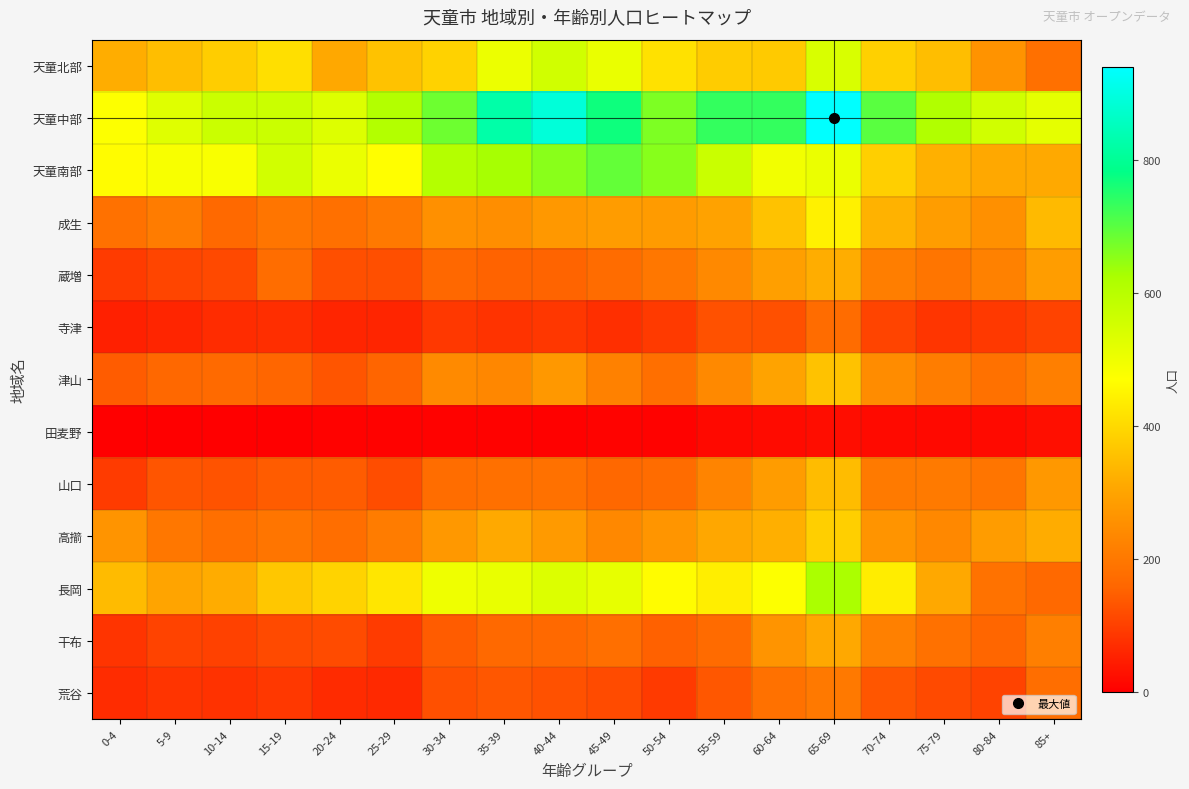

Reading left to right, transcribe all the data shown in this chart.

天童北部: 0-4=320	5-9=352	10-14=379	15-19=412	20-24=311	25-29=358	30-34=388	35-39=504	40-44=555	45-49=507	50-54=416	55-59=376	60-64=373	65-69=541	70-74=385	75-79=351	80-84=262	85+=180
天童中部: 0-4=472	5-9=528	10-14=565	15-19=566	20-24=531	25-29=608	30-34=681	35-39=825	40-44=889	45-49=769	50-54=666	55-59=734	60-64=734	65-69=939	70-74=699	75-79=611	80-84=555	85+=517
天童南部: 0-4=465	5-9=482	10-14=480	15-19=553	20-24=505	25-29=469	30-34=607	35-39=629	40-44=655	45-49=691	50-54=657	55-59=568	60-64=493	65-69=505	70-74=383	75-79=325	80-84=311	85+=313
成生: 0-4=185	5-9=209	10-14=165	15-19=191	20-24=180	25-29=201	30-34=256	35-39=250	40-44=275	45-49=281	50-54=279	55-59=296	60-64=358	65-69=445	70-74=329	75-79=286	80-84=255	85+=344
蔵増: 0-4=93	5-9=108	10-14=112	15-19=173	20-24=122	25-29=122	30-34=163	35-39=153	40-44=155	45-49=171	50-54=197	55-59=240	60-64=288	65-69=320	70-74=213	75-79=192	80-84=219	85+=286
寺津: 0-4=50	5-9=57	10-14=68	15-19=73	20-24=58	25-29=57	30-34=88	35-39=79	40-44=85	45-49=74	50-54=90	55-59=126	60-64=124	65-69=171	70-74=105	75-79=84	80-84=89	85+=104
津山: 0-4=142	5-9=163	10-14=168	15-19=159	20-24=131	25-29=156	30-34=241	35-39=233	40-44=273	45-49=219	50-54=179	55-59=240	60-64=298	65-69=358	70-74=244	75-79=212	80-84=184	85+=215
田麦野: 0-4=0	5-9=0	10-14=0	15-19=1	20-24=4	25-29=5	30-34=4	35-39=5	40-44=3	45-49=7	50-54=5	55-59=15	60-64=20	65-69=21	70-74=17	75-79=15	80-84=17	85+=25
山口: 0-4=92	5-9=132	10-14=130	15-19=143	20-24=143	25-29=120	30-34=173	35-39=181	40-44=185	45-49=162	50-54=172	55-59=227	60-64=283	65-69=347	70-74=204	75-79=204	80-84=194	85+=274
高擶: 0-4=263	5-9=197	10-14=178	15-19=191	20-24=177	25-29=209	30-34=272	35-39=313	40-44=278	45-49=236	50-54=267	55-59=308	60-64=323	65-69=382	70-74=265	75-79=238	80-84=281	85+=318
長岡: 0-4=346	5-9=302	10-14=318	15-19=368	20-24=389	25-29=424	30-34=498	35-39=509	40-44=532	45-49=512	50-54=465	55-59=440	60-64=473	65-69=623	70-74=437	75-79=309	80-84=187	85+=166
干布: 0-4=82	5-9=104	10-14=102	15-19=114	20-24=117	25-29=92	30-34=142	35-39=166	40-44=166	45-49=178	50-54=149	55-59=170	60-64=265	65-69=311	70-74=217	75-79=183	80-84=158	85+=216
荒谷: 0-4=68	5-9=82	10-14=78	15-19=88	20-24=67	25-29=65	30-34=123	35-39=134	40-44=125	45-49=116	50-54=91	55-59=135	60-64=183	65-69=200	70-74=133	75-79=115	80-84=103	85+=177